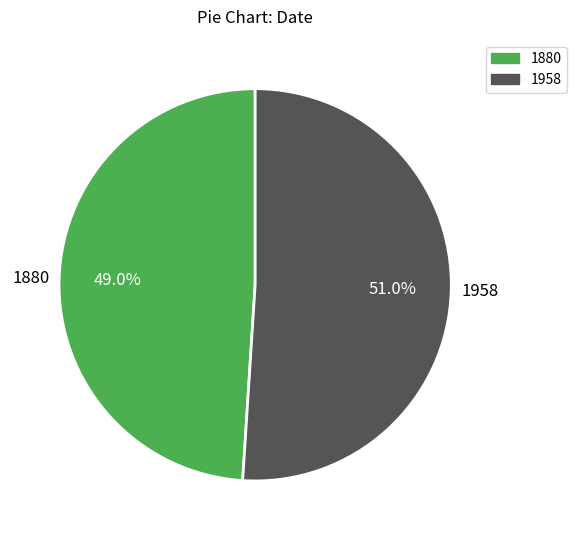

Approximately how many times larger is the value at 1880 compared to 1958?

1.0